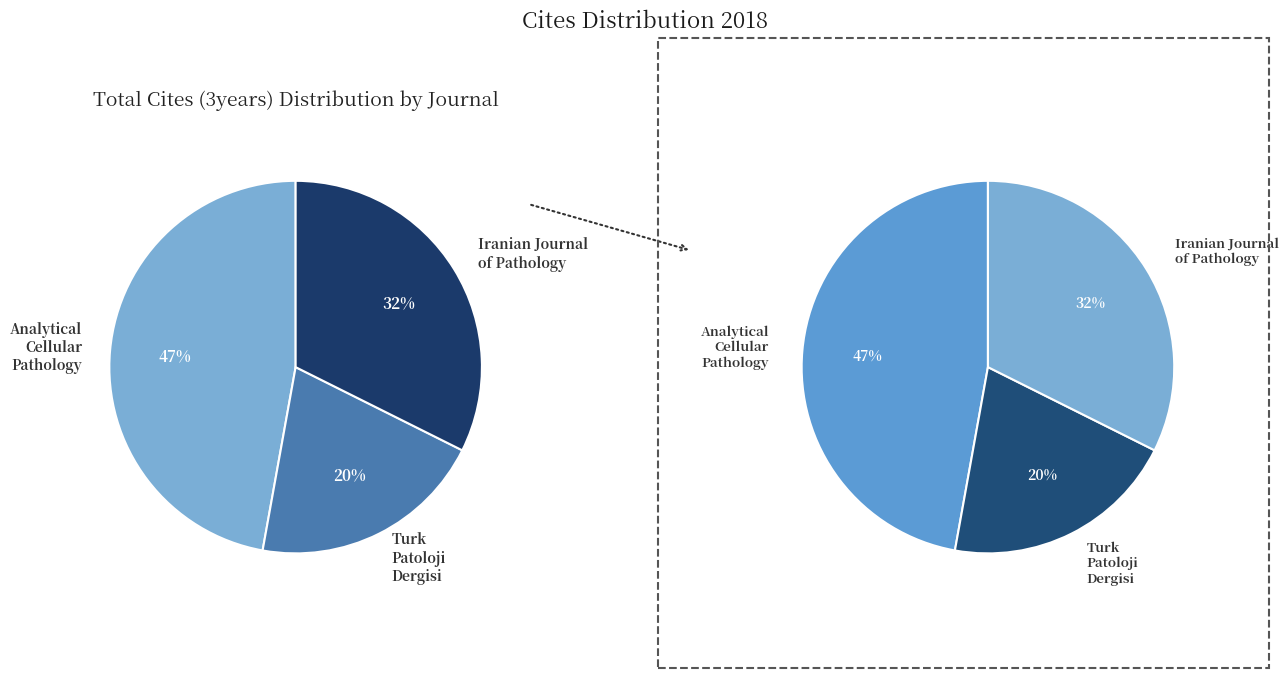

True or false: Iranian Journal of Pathology accounts for 46% of the total.

False